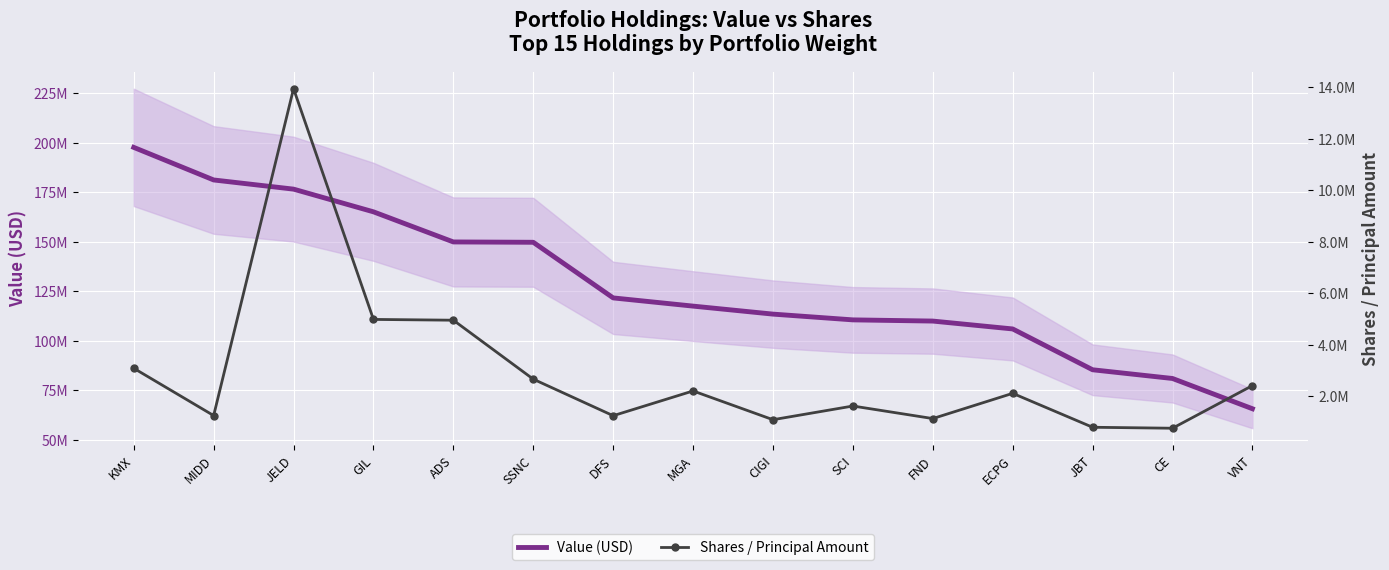

Which series has the widest spread of values?

Value (USD)